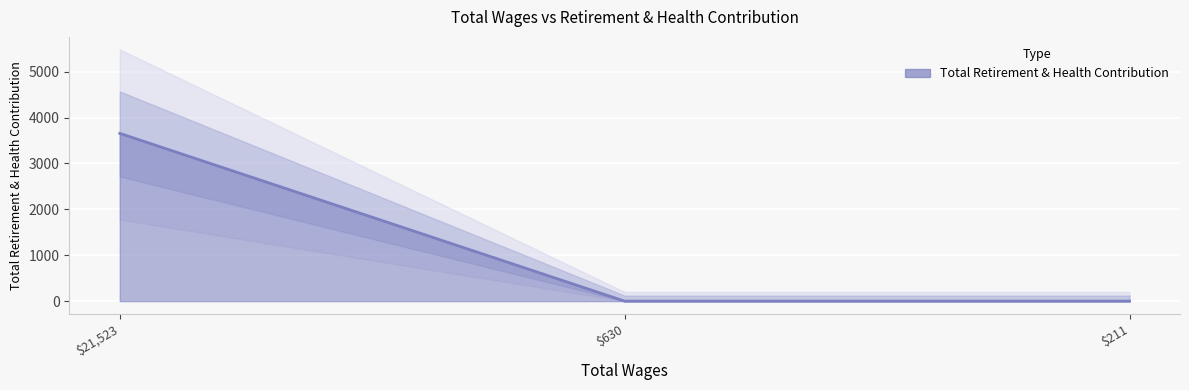

Reading left to right, what are all the values shown in this chart?

3657	0	0